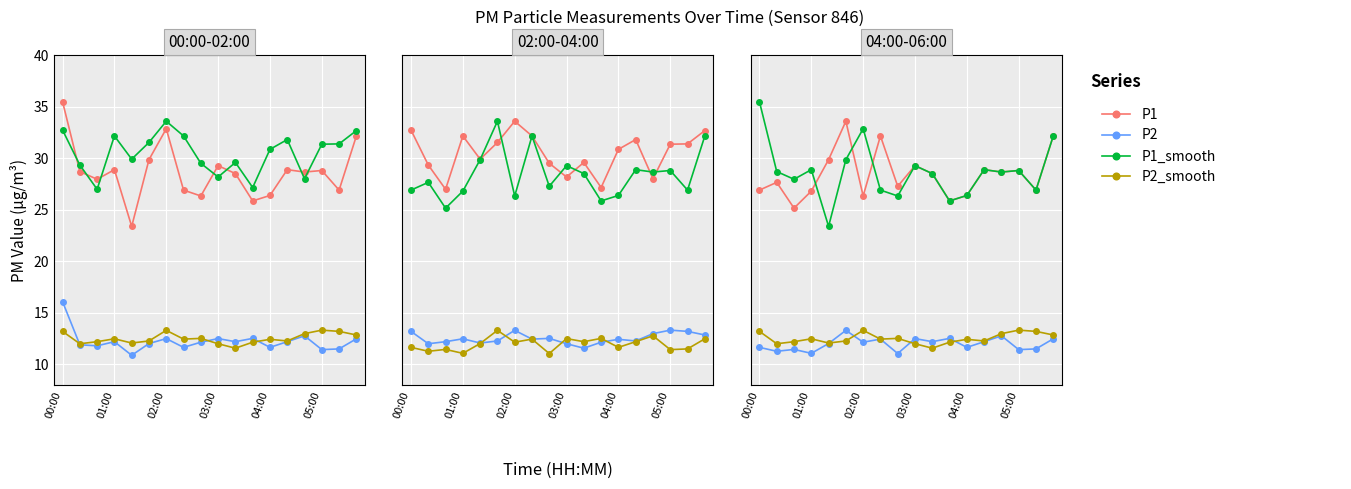

Count the number of categories in the chart.

18